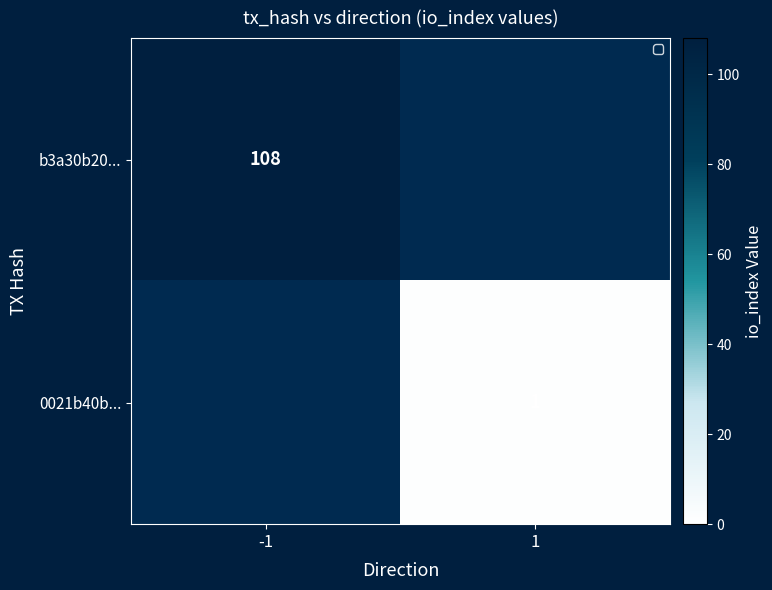

True or false: b3a30b20... has a value of 108 at -1.

True